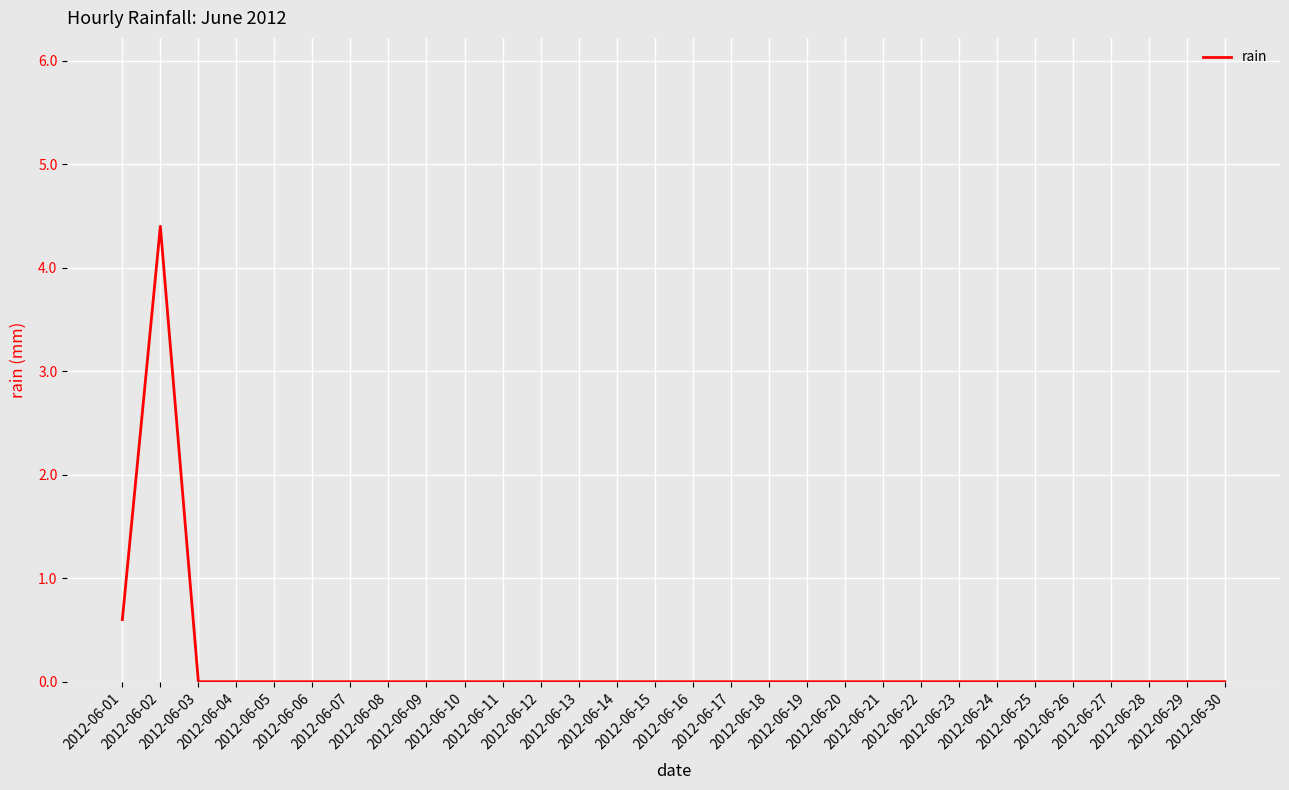

Where is the first local maximum?

2012-06-02